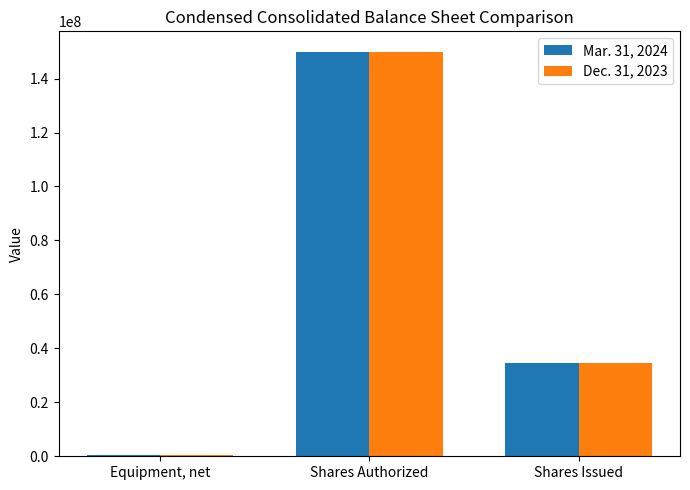

Read the Mar. 31, 2024 value at Shares Authorized, to the nearest 100.

150000000